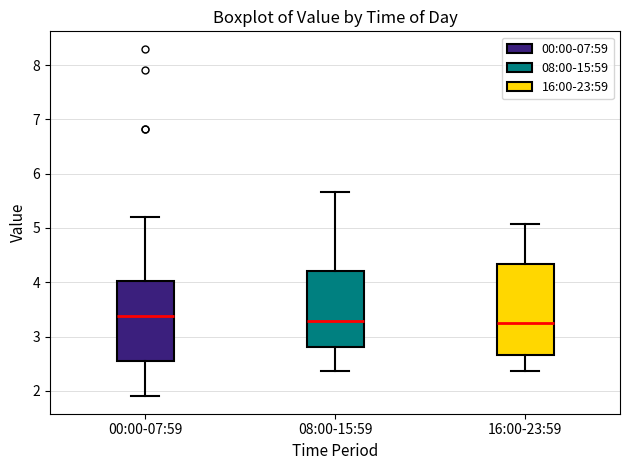

Reading left to right, read every box against the y-axis: the position of its median line, the range the box covers, and the ends of its whiskers. The values are not printed on the chart, so give them approximately, as read against the axis.

00:00-07:59: median 3.4, box 2.6 to 4.0, whiskers 1.9 to 5.2
08:00-15:59: median 3.3, box 2.8 to 4.2, whiskers 2.4 to 5.7
16:00-23:59: median 3.3, box 2.7 to 4.3, whiskers 2.4 to 5.1